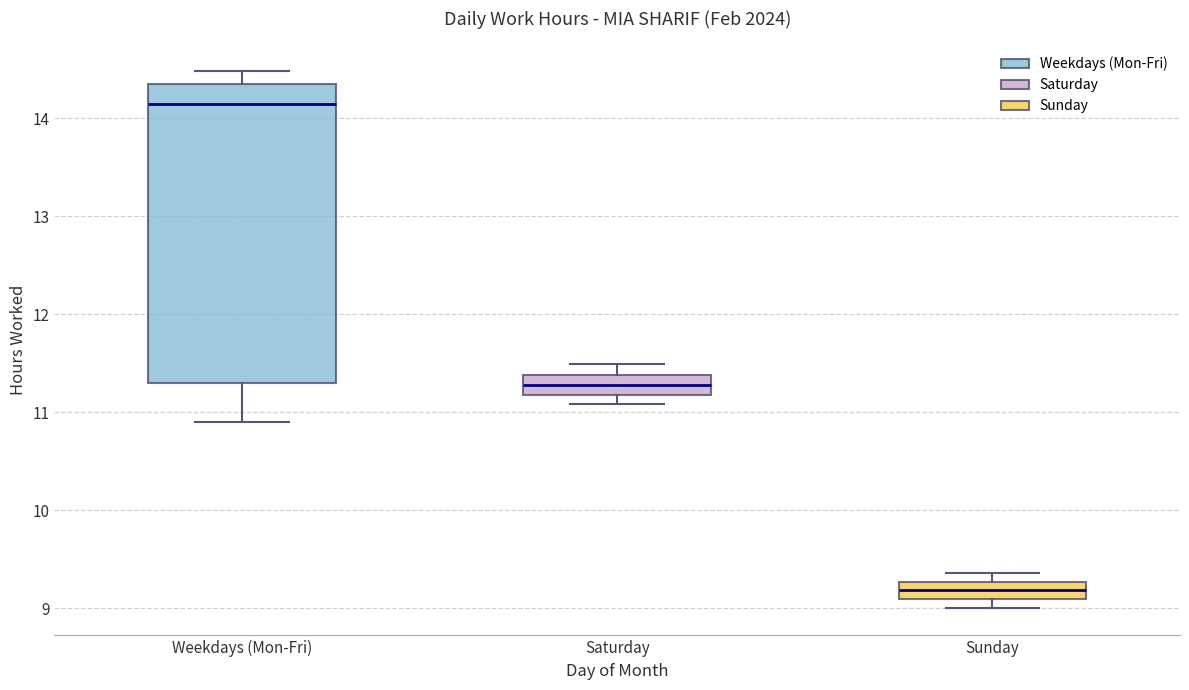

Reading left to right, transcribe this box plot: for each box, give where its median line is, the range the box spans, and where its two whiskers end, as read against the y-axis. The values are not printed on the chart, so give them approximately, as read against the axis.

Weekdays (Mon-Fri): median 14.1, box 11.3 to 14.4, whiskers 10.9 to 14.5
Saturday: median 11.3, box 11.2 to 11.4, whiskers 11.1 to 11.5
Sunday: median 9.2, box 9.1 to 9.3, whiskers 9.0 to 9.4